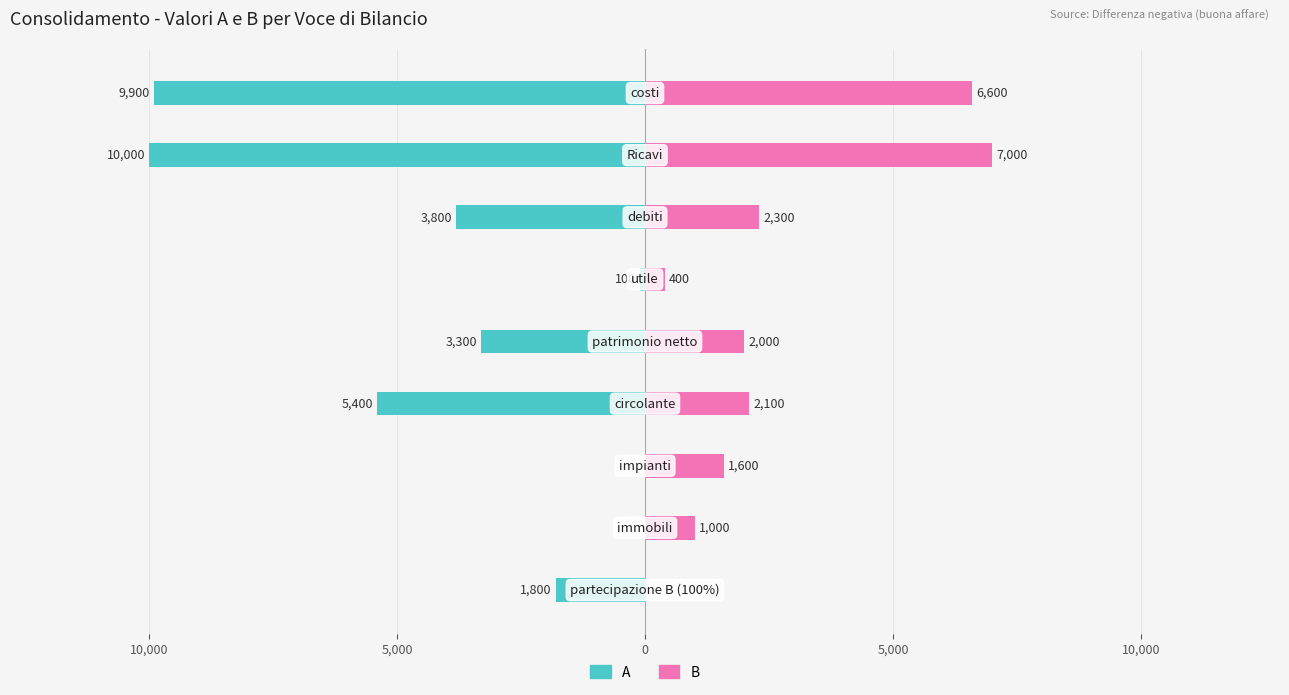

What is the average value of the A series?

-3811